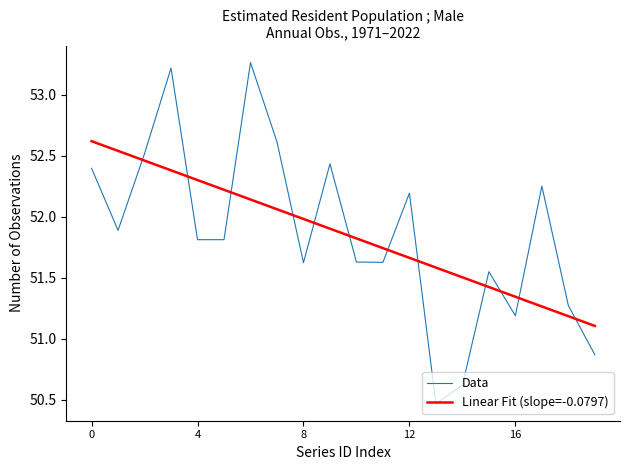

What is the sum of all Linear Fit (slope=-0.0797) values?

1037.3